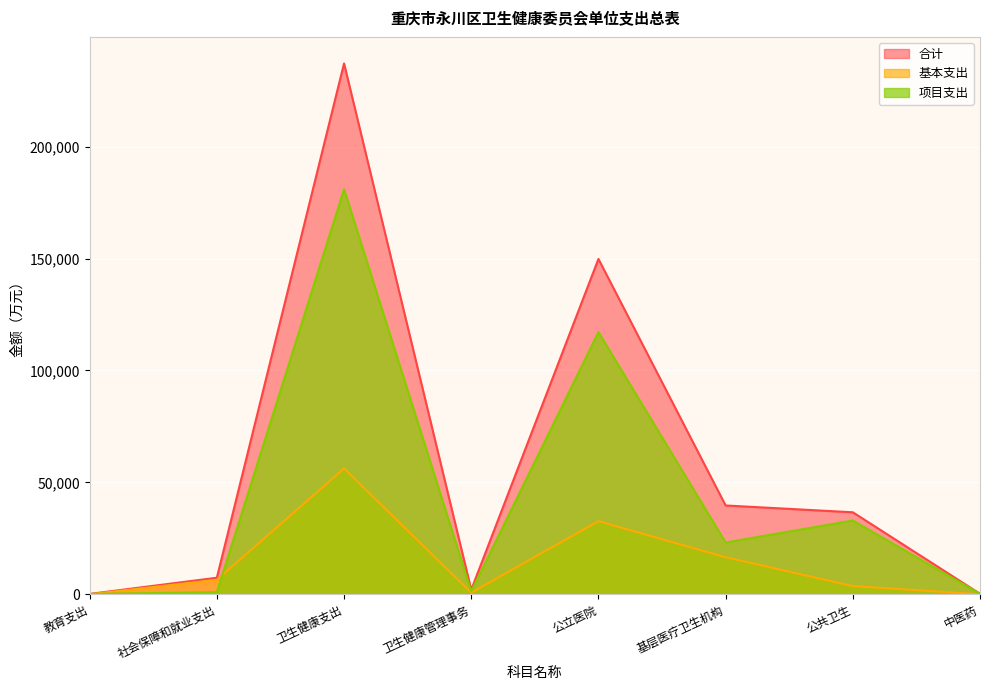

Which has a higher value, 公立医院 or 社会保障和就业支出?

公立医院